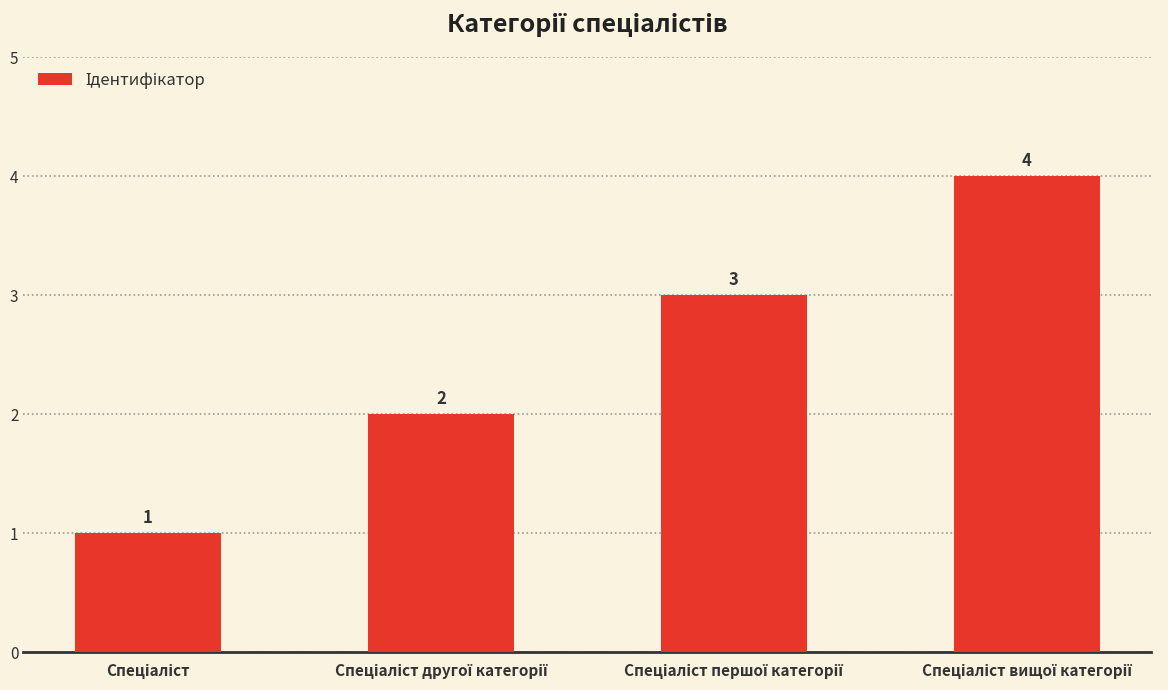

What is the sum of all values?

10